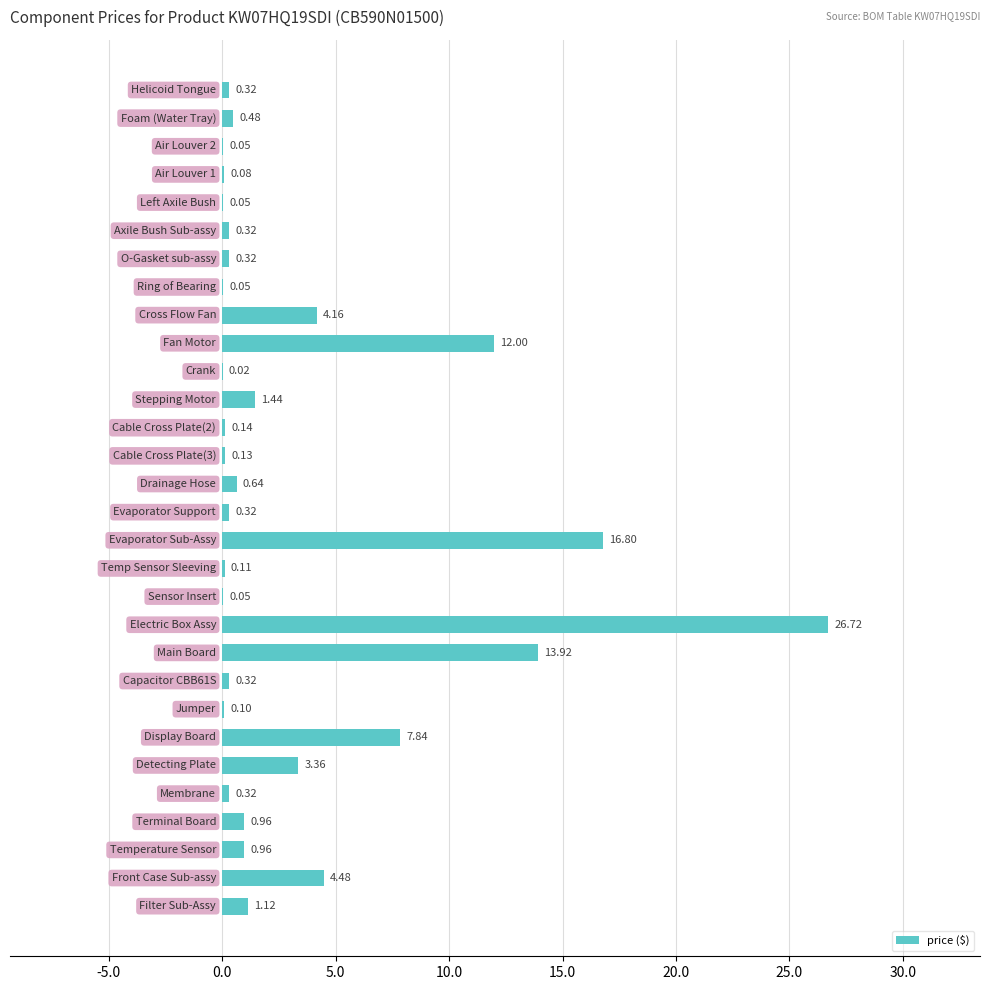

Are the bars horizontal?

Yes